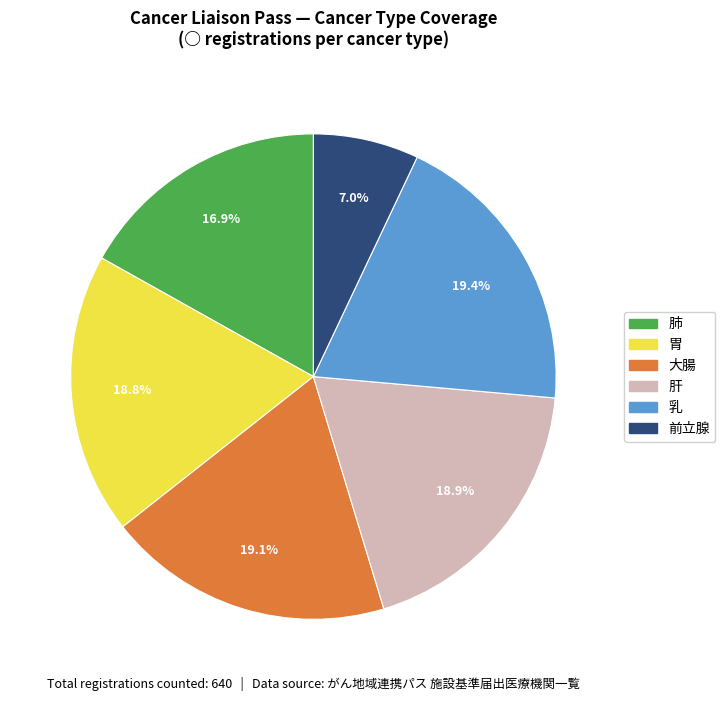

How much of the chart is everything except 肝?

81.1%